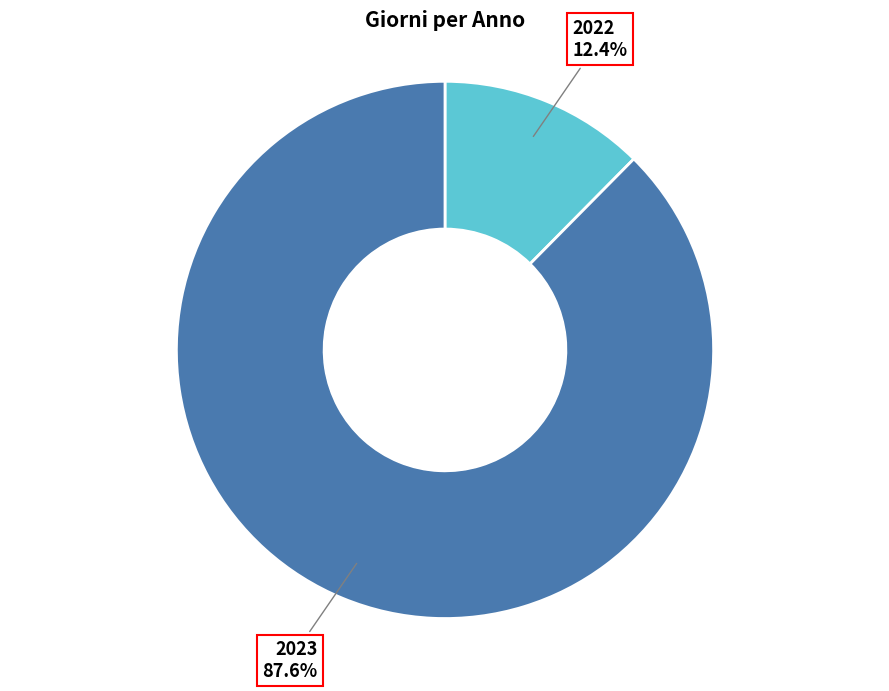

Is there a majority slice in this chart?

Yes